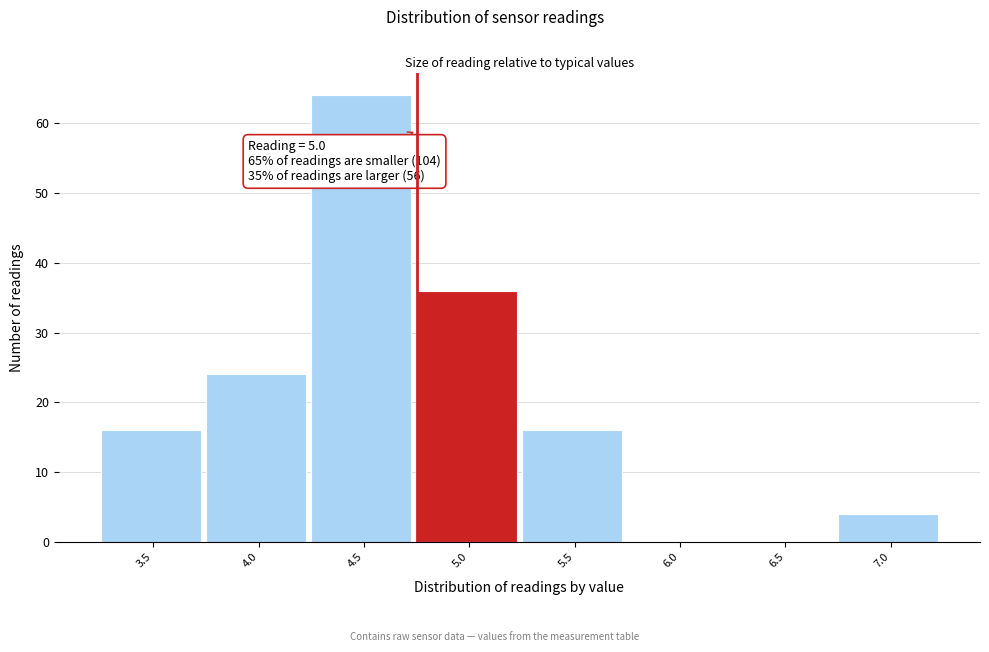

Reading left to right, extract all data points from this chart.

3.5=16	4.0=24	4.5=64	5.0=36	5.5=16	6.0=0	6.5=0	7.0=4